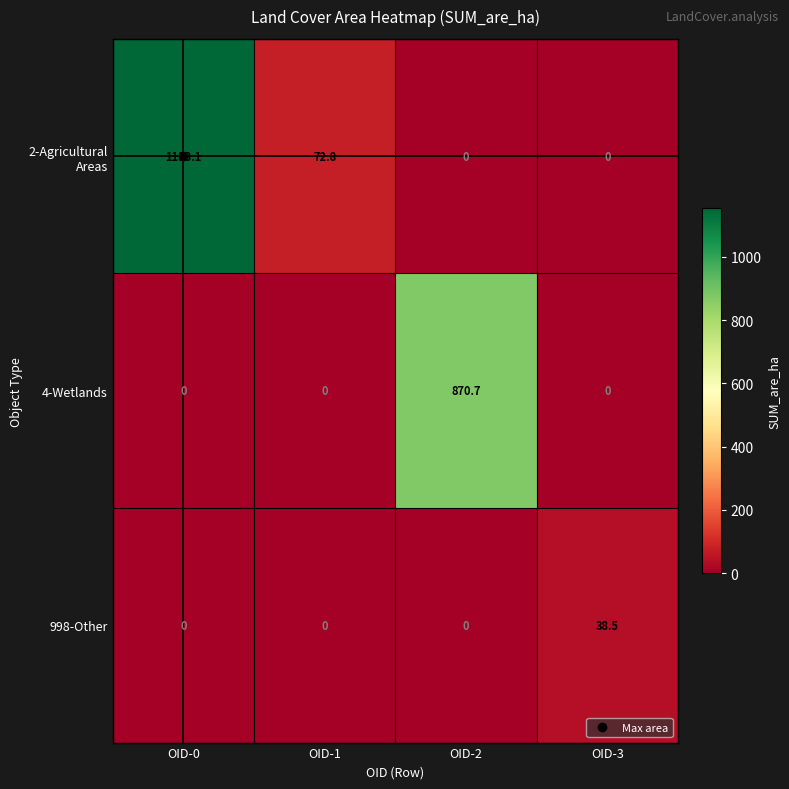

What is the sum of all 998-Other values?

38.5